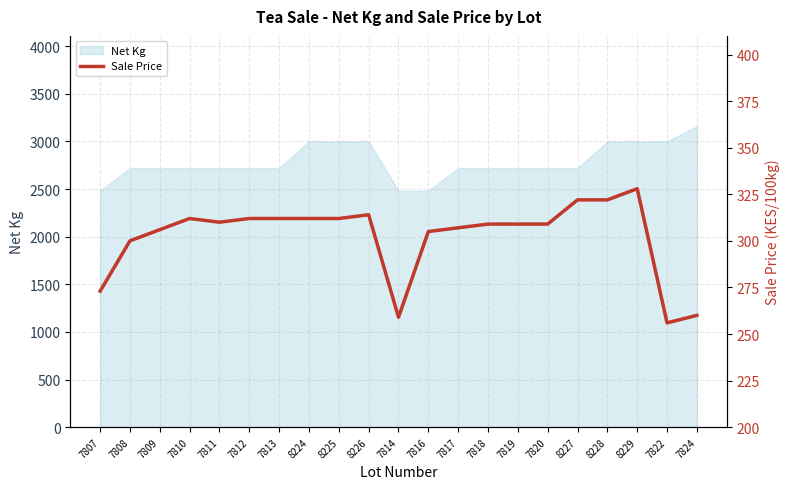

What is the minimum value for Net Kg?

2480